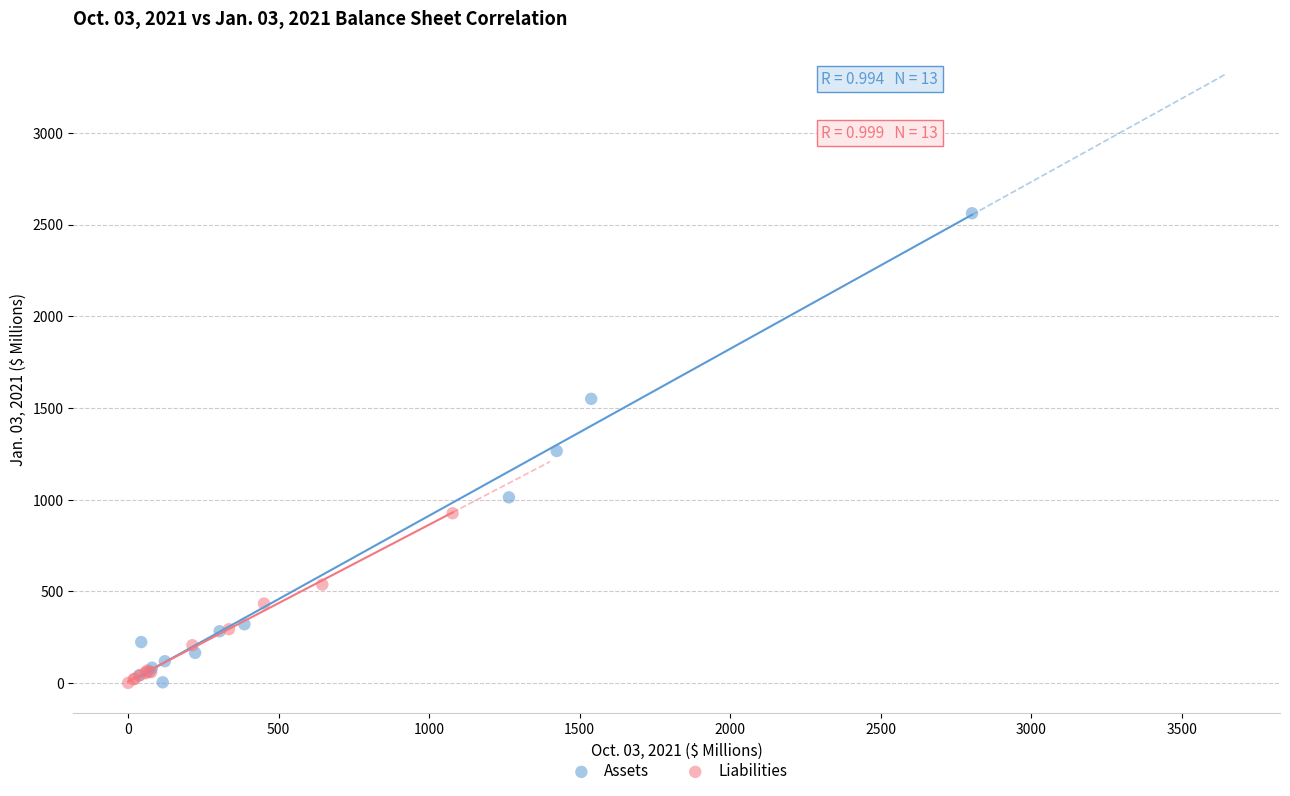

Which series has the largest Y range (max minus min)?

Assets